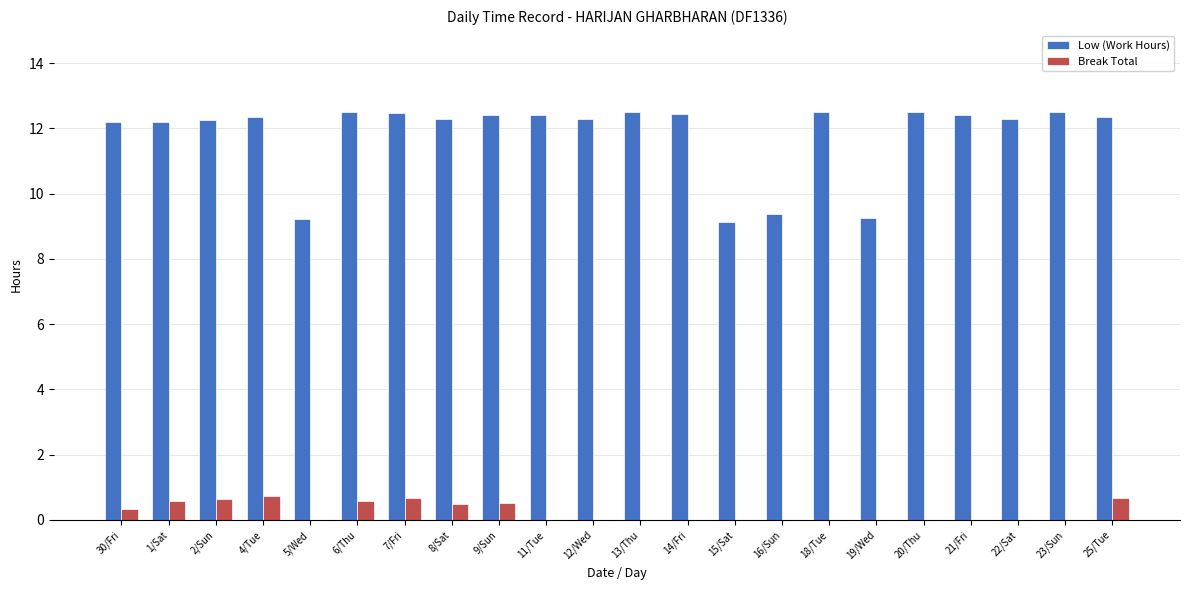

What is the spread (max minus min) of values at 6/Thu?

11.9